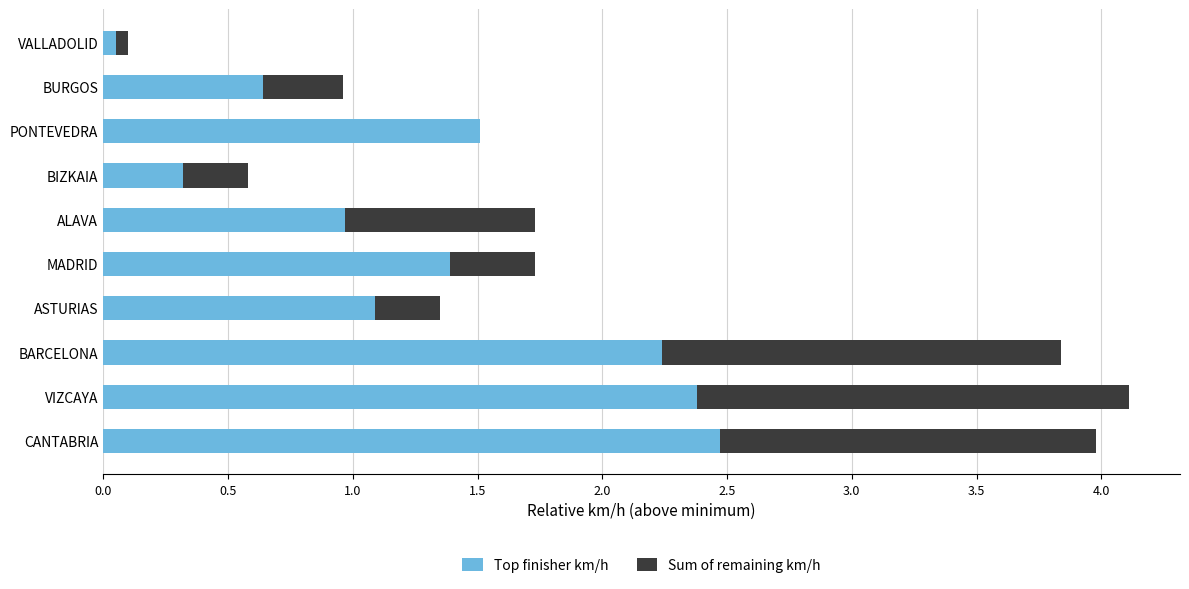

What is the sum of all Top finisher km/h values?

13.1